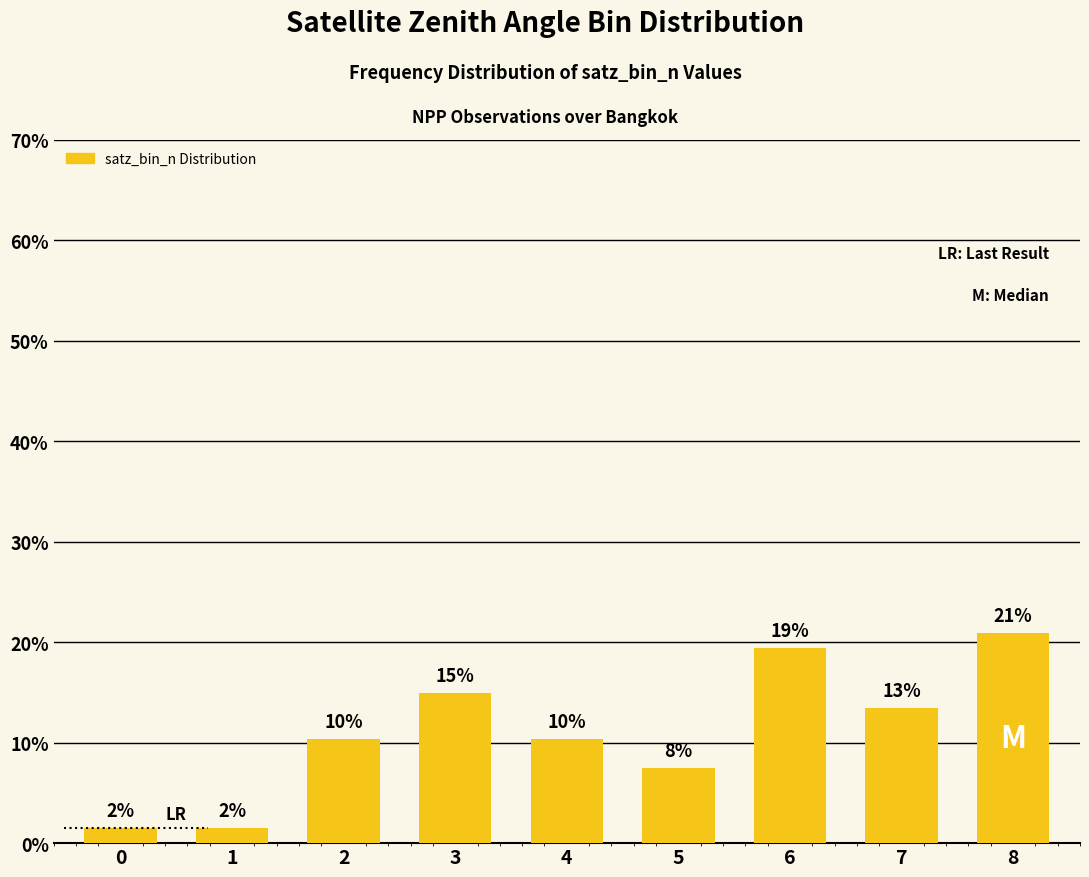

The chart shows a value of 14.9 at 3. True or false?

True